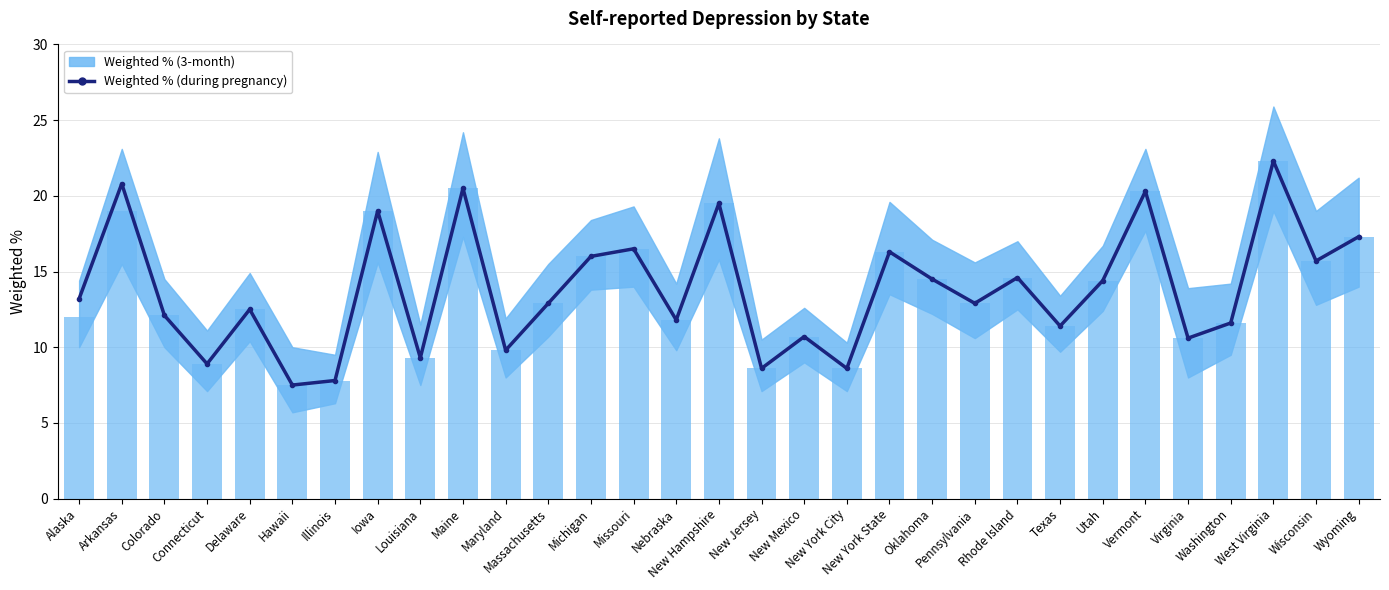

What is the label of the 26th bar from the left?

Vermont